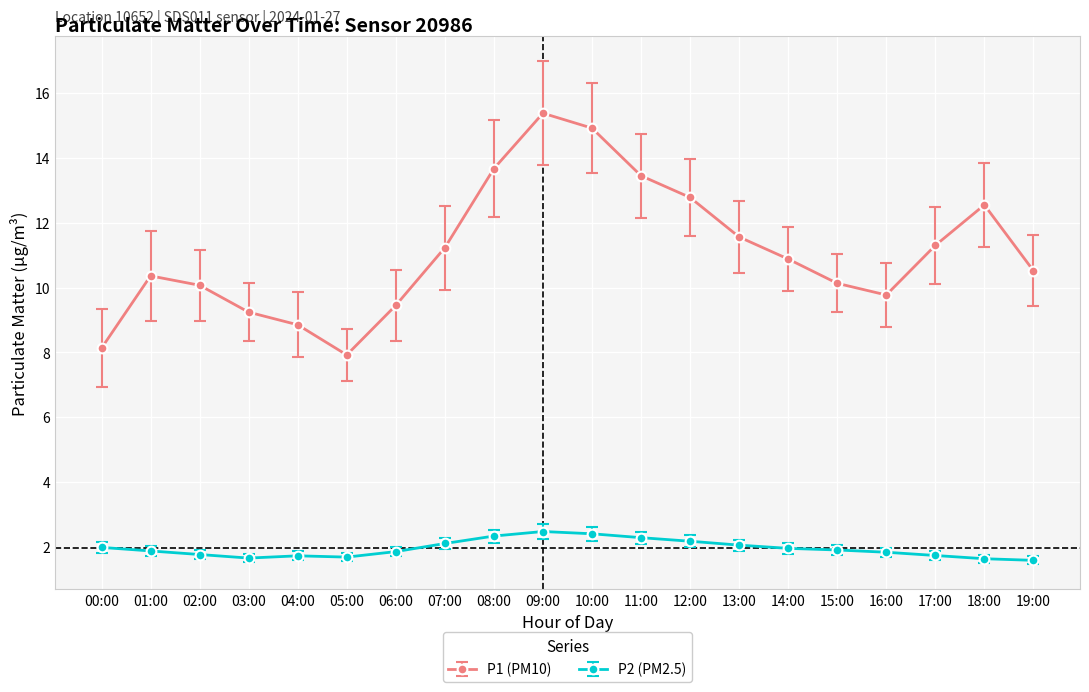

True or false: P2 (PM2.5) has more than 1 points higher than both neighbors.

True